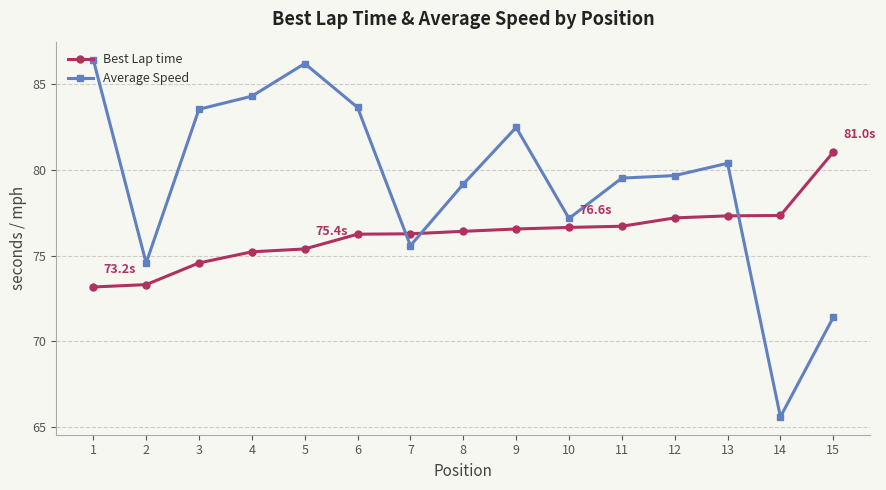

At how many categories does at least one series exceed 80?

8